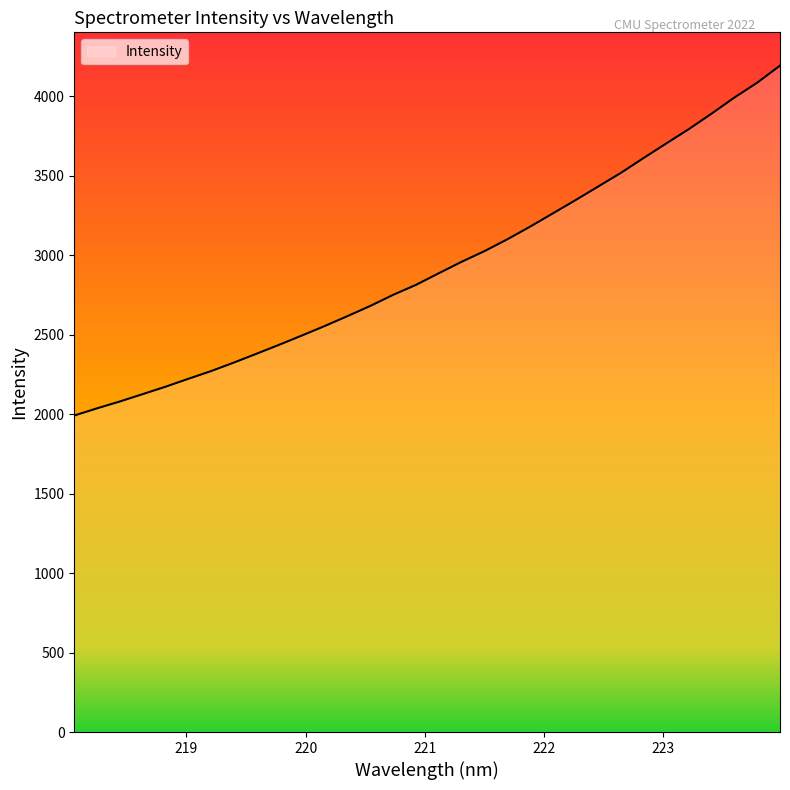

What is the greatest value displayed?

4193.1